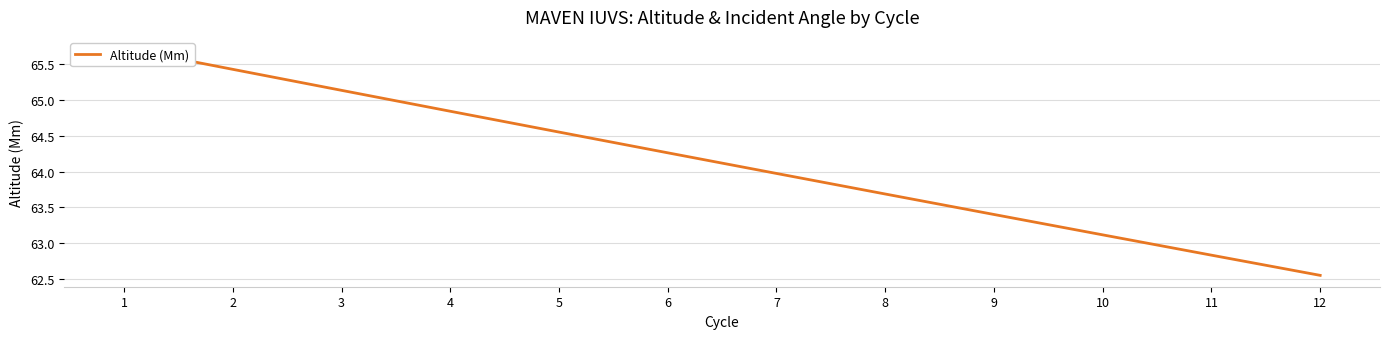

What value does the data have at 2?

65.4